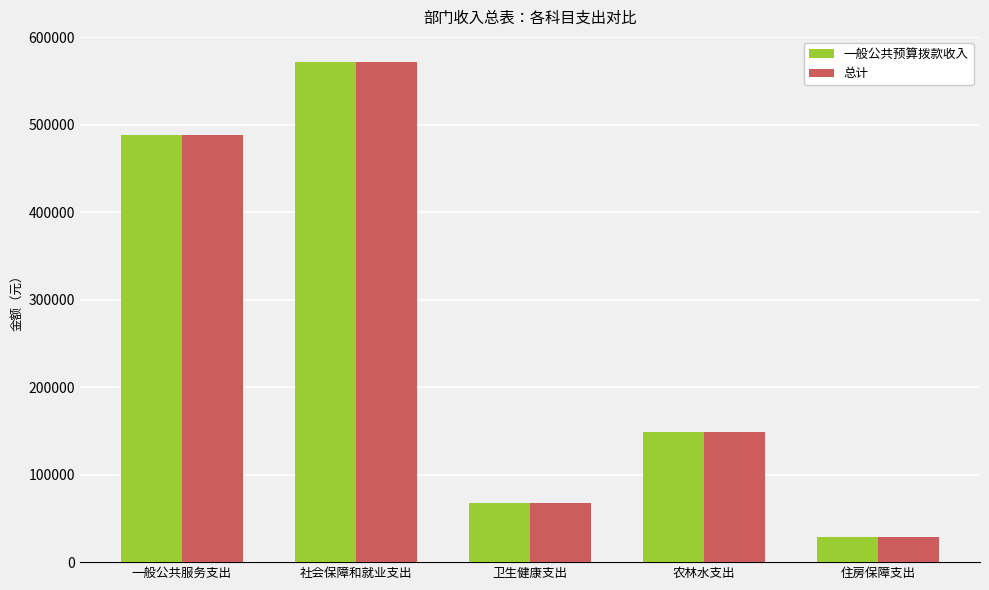

List the labels in order of 总计 value, smallest first.

住房保障支出, 卫生健康支出, 农林水支出, 一般公共服务支出, 社会保障和就业支出